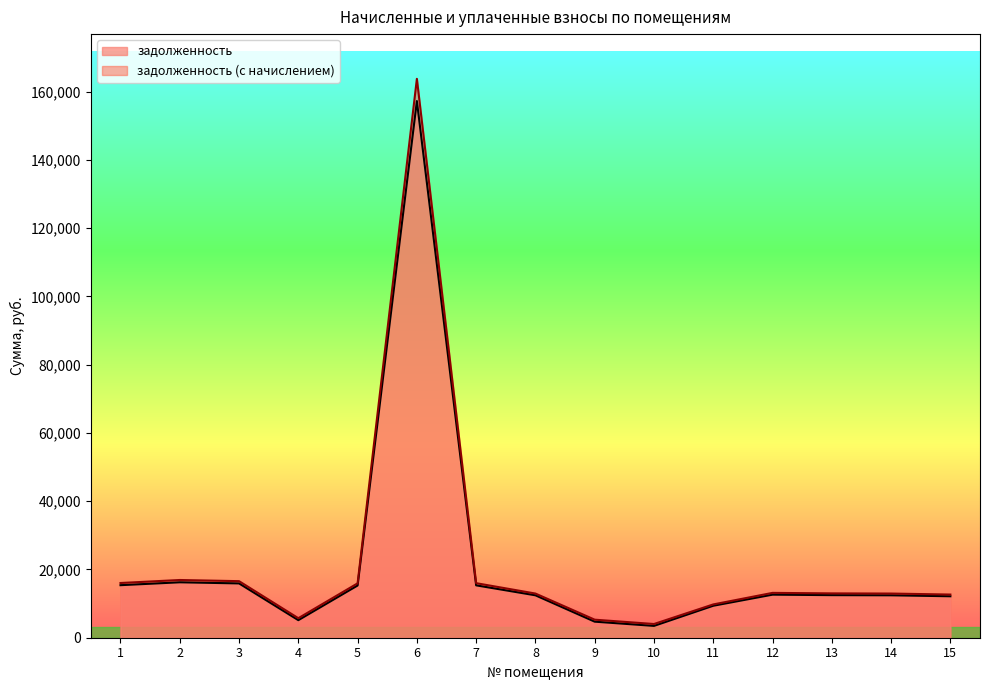

What is the sum of all задолженность values?

320281.0